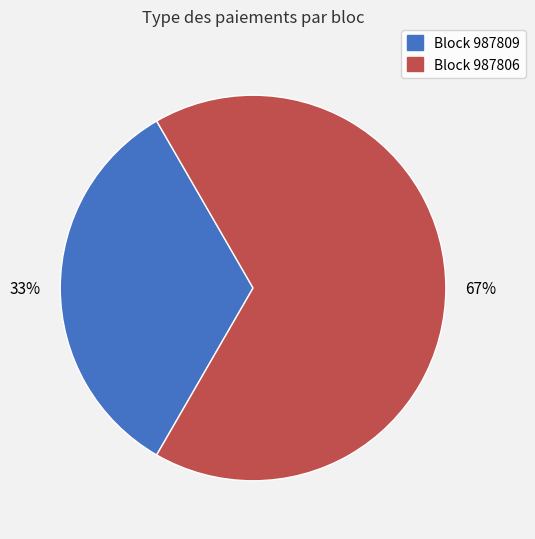

How many slices are in this pie chart?

2